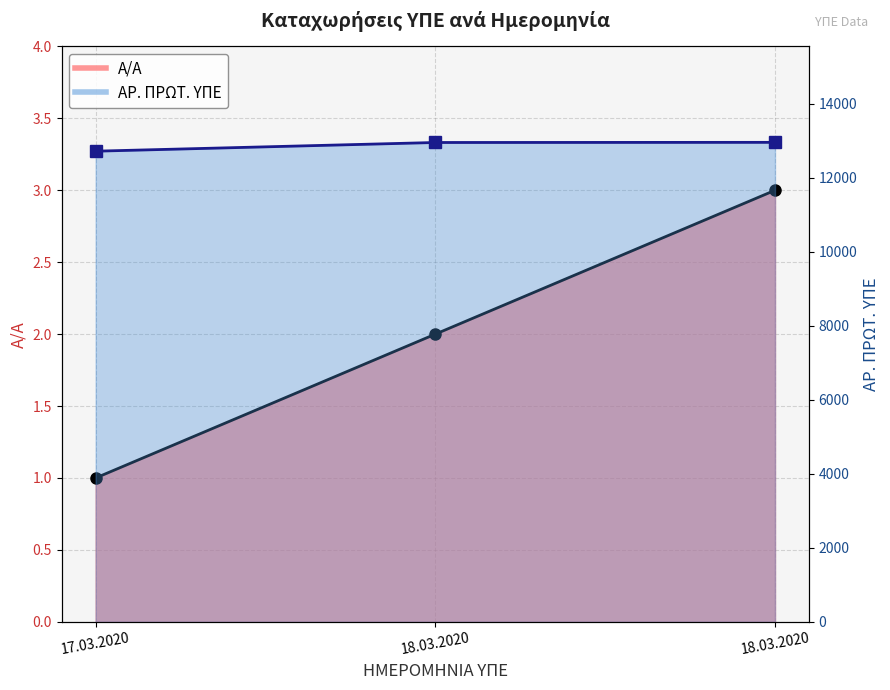

How many Α/Α values are between 1 and 3?

3